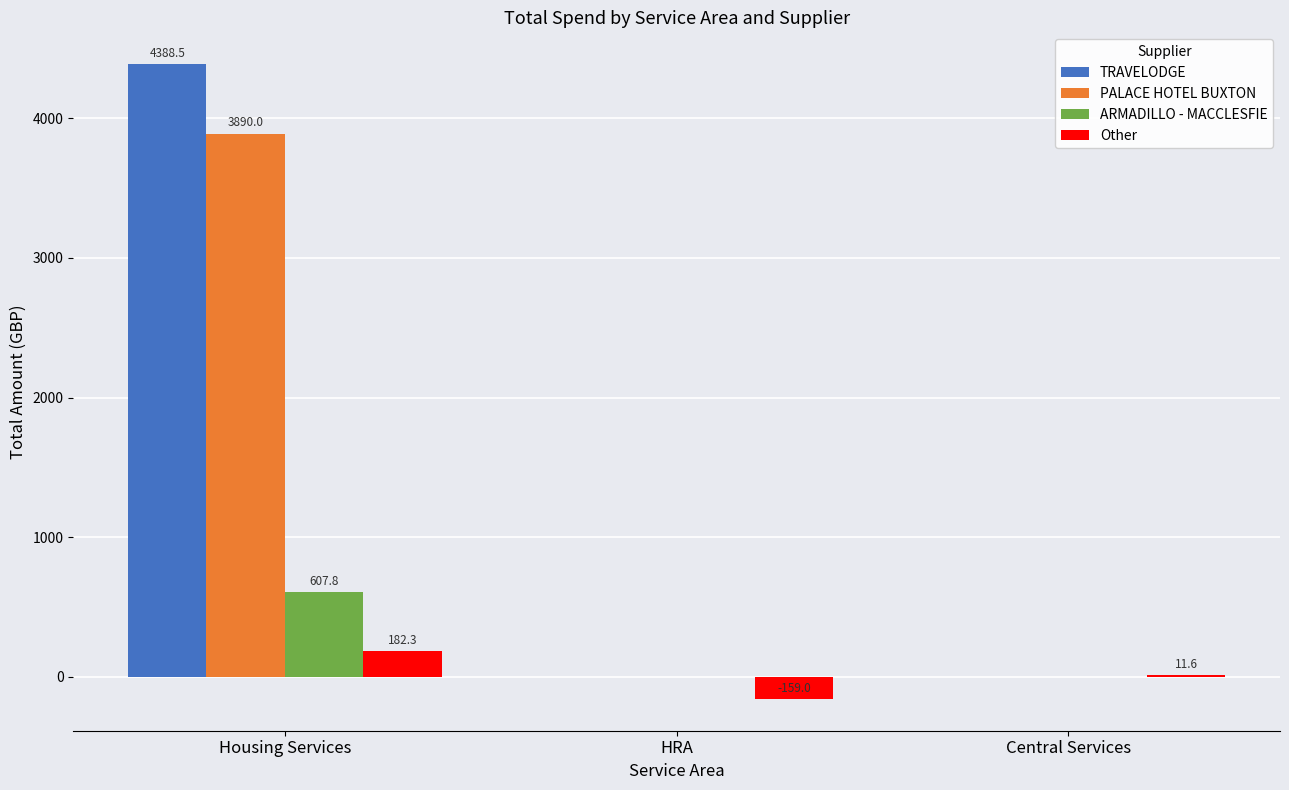

What is the total value across all series at Housing Services?

9068.6